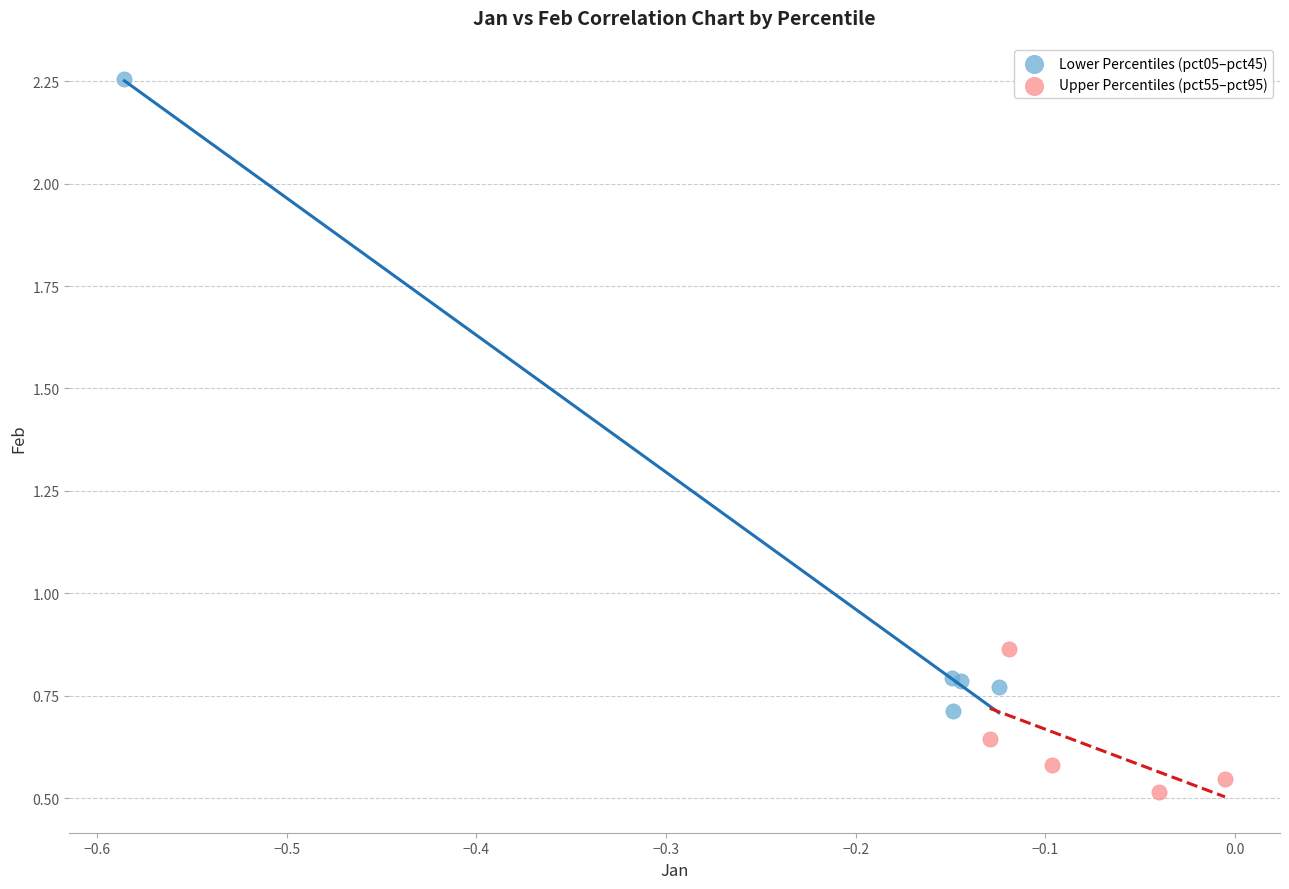

Which series has the largest Y range (max minus min)?

Lower Percentiles (pct05–pct45)